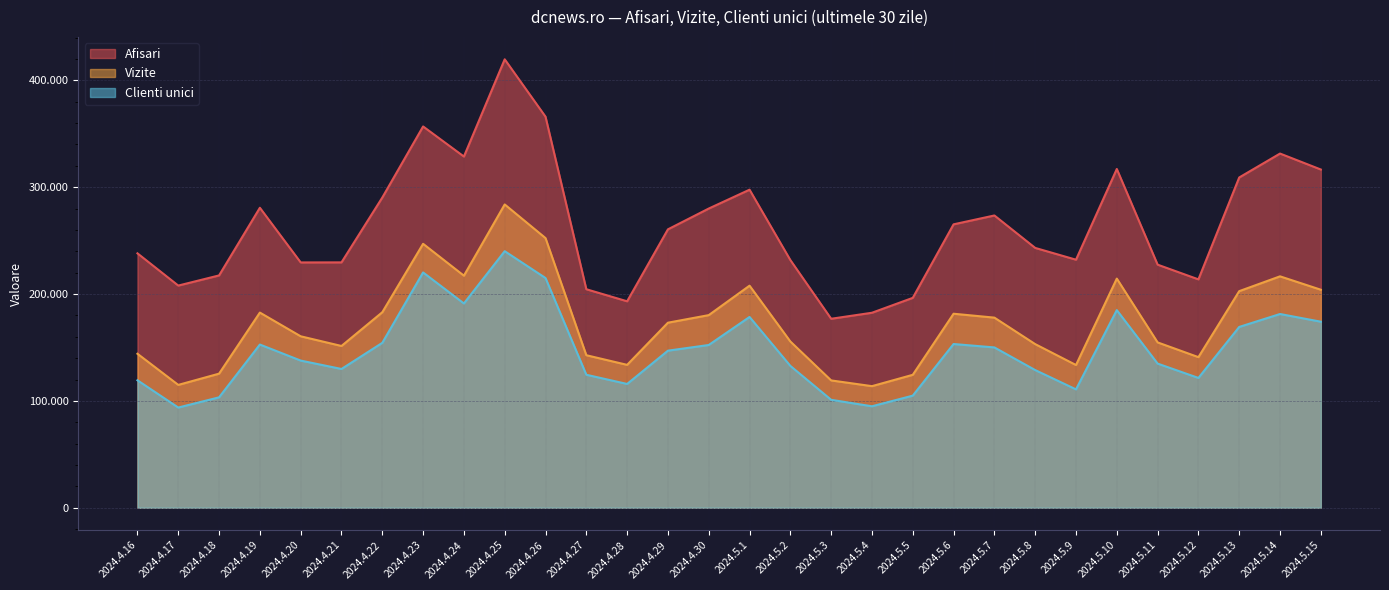

How many series are shown in this chart?

3